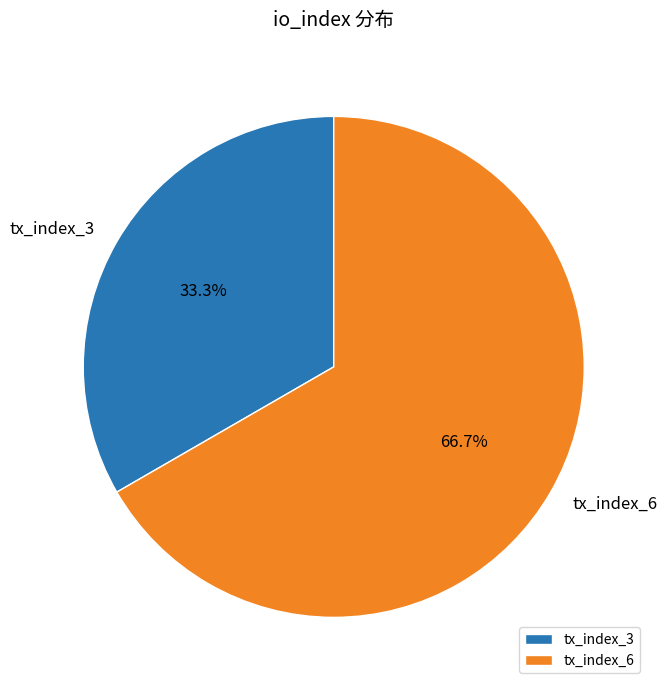

Do tx_index_3 and tx_index_6 together represent more than half of the pie?

Yes